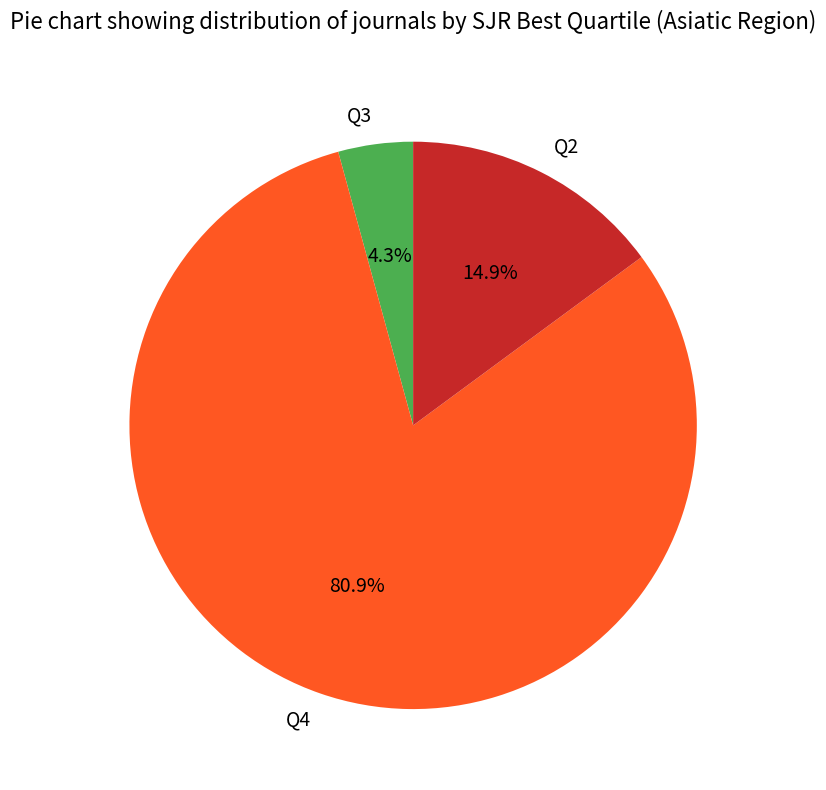

To the nearest percent, what is the combined percentage of Q2 and Q3?

19%